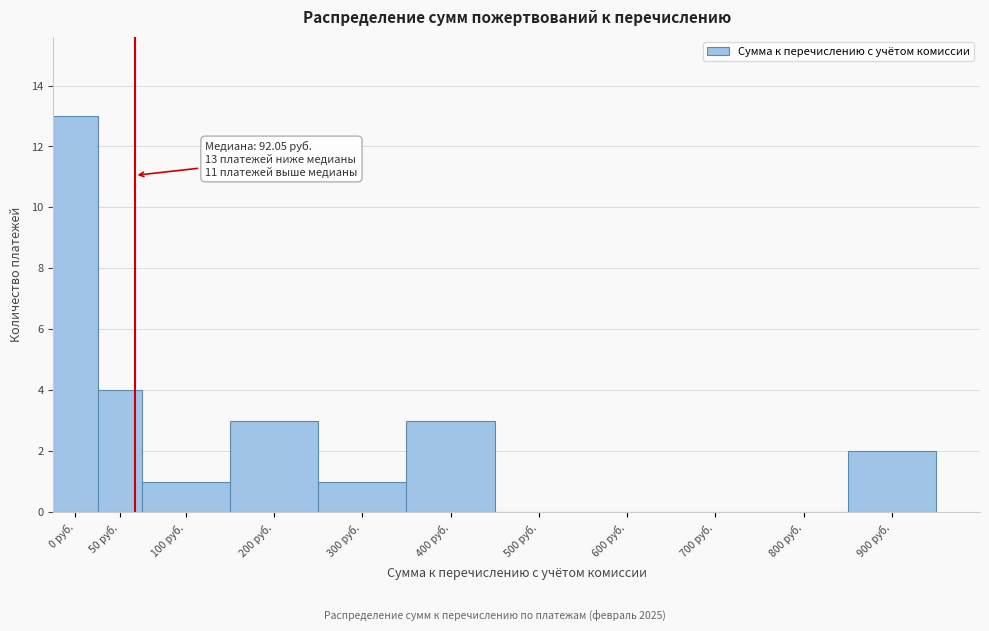

Reading left to right, extract all data points from this chart.

0 руб.=13	50 руб.=4	100 руб.=1	200 руб.=3	300 руб.=1	400 руб.=3	500 руб.=0	600 руб.=0	700 руб.=0	800 руб.=0	900 руб.=2